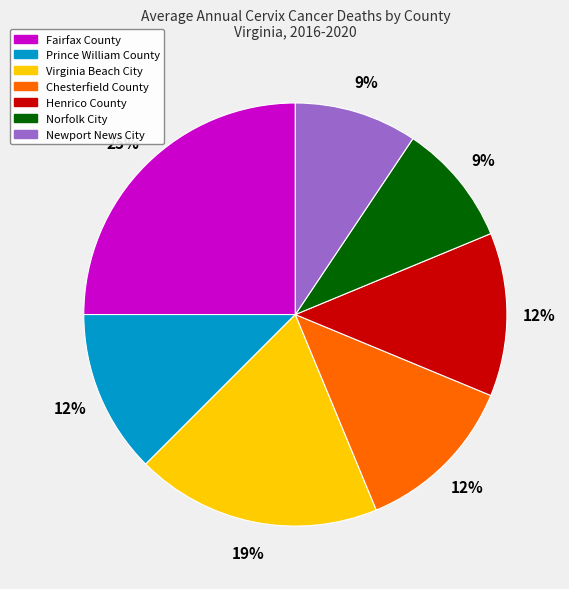

What is the ratio of the value at Henrico County to the value at Newport News City?

1.3